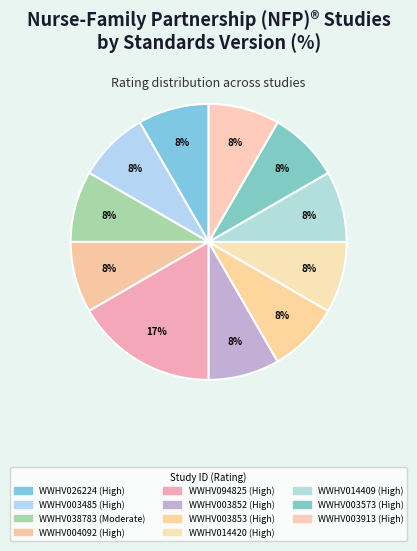

How many slices are in this pie chart?

11